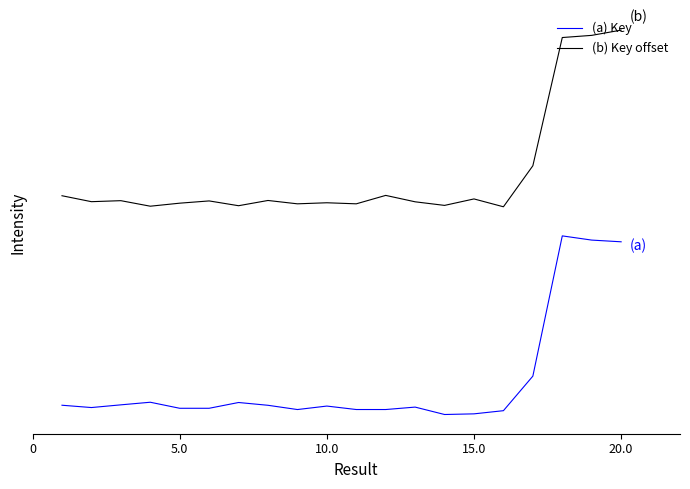

What are all the series names shown in the legend?

(a) Key, (b) Key offset